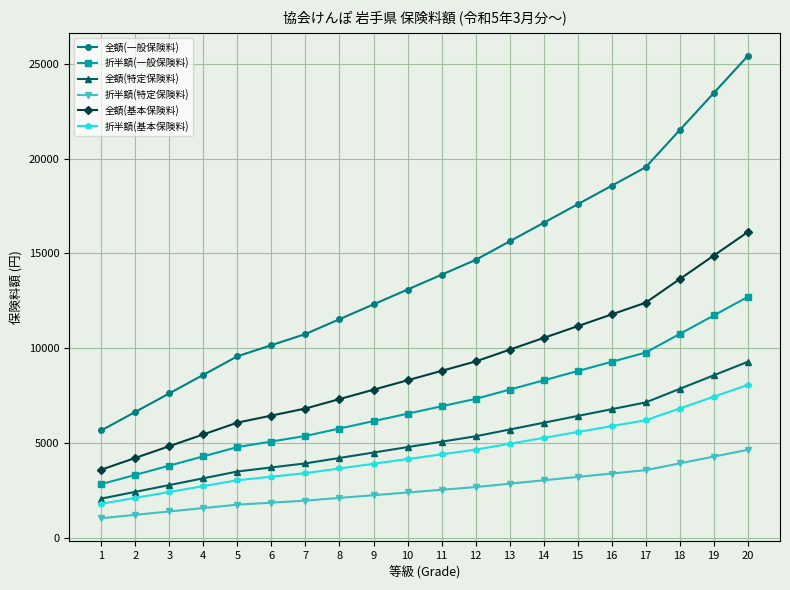

Read the 折半額(特定保険料) value at 18.

3927.0